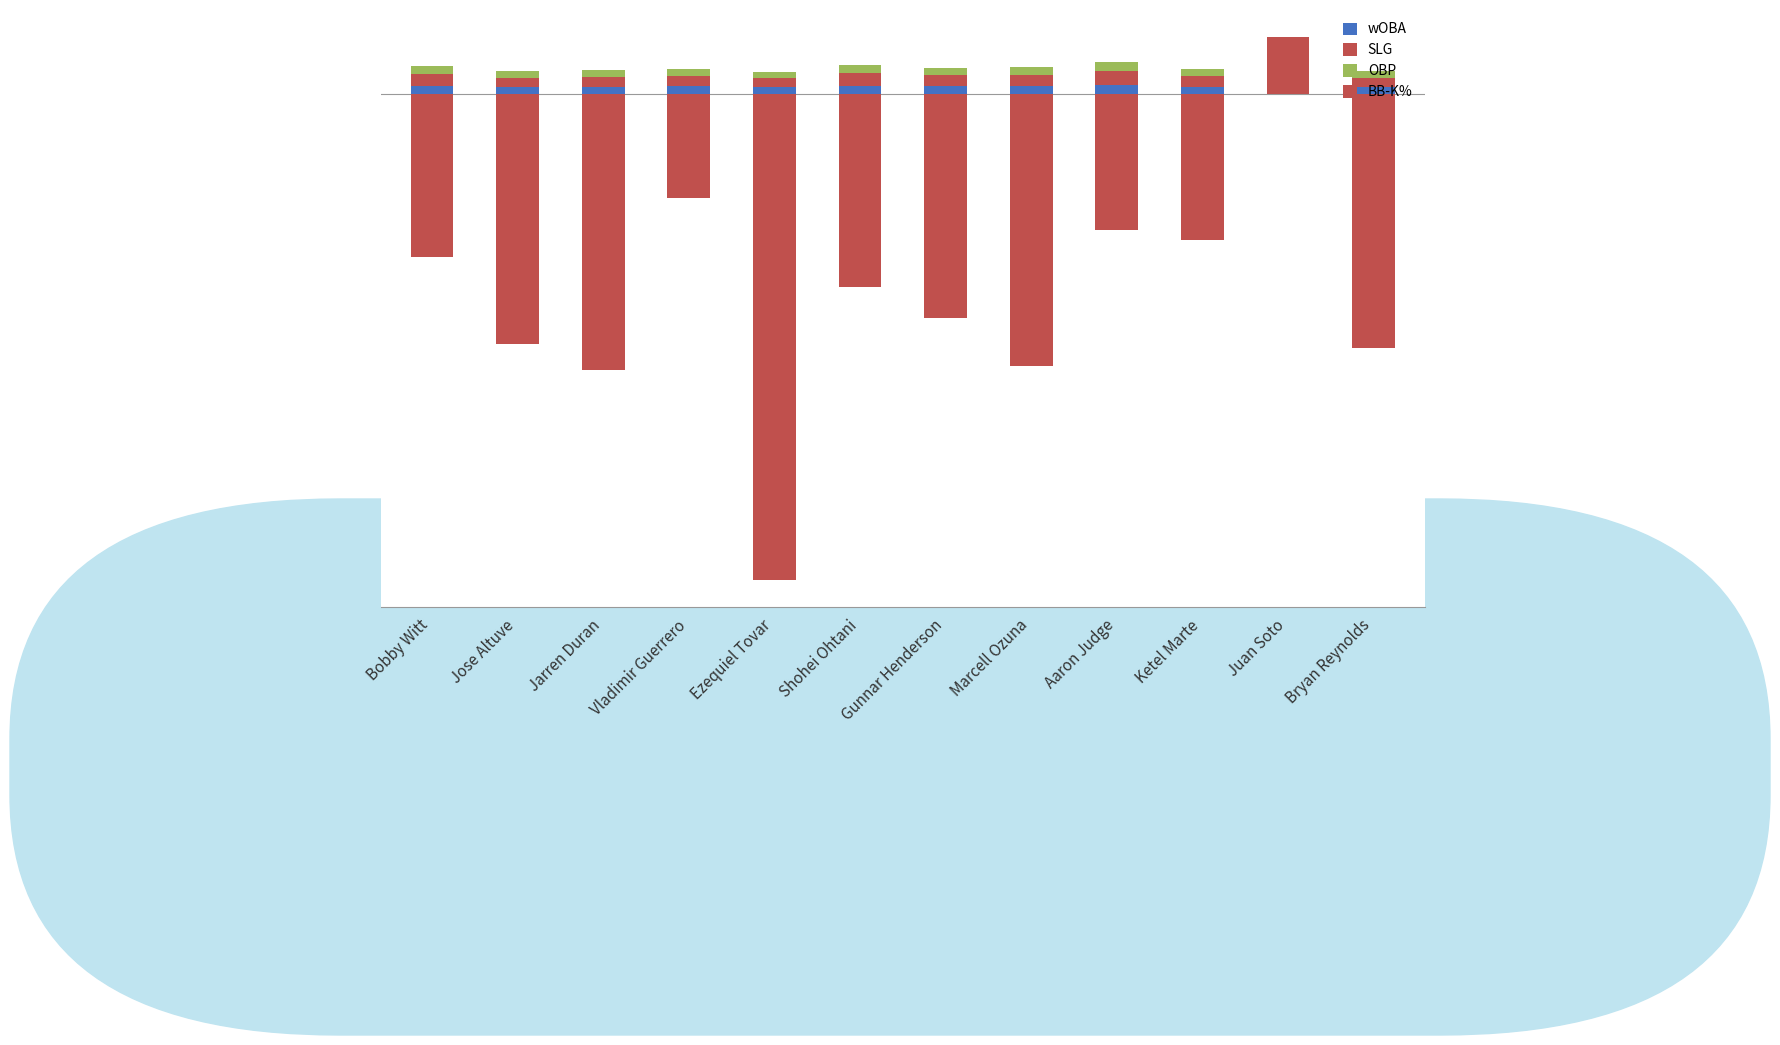

At how many categories does at least one series exceed -6?

12